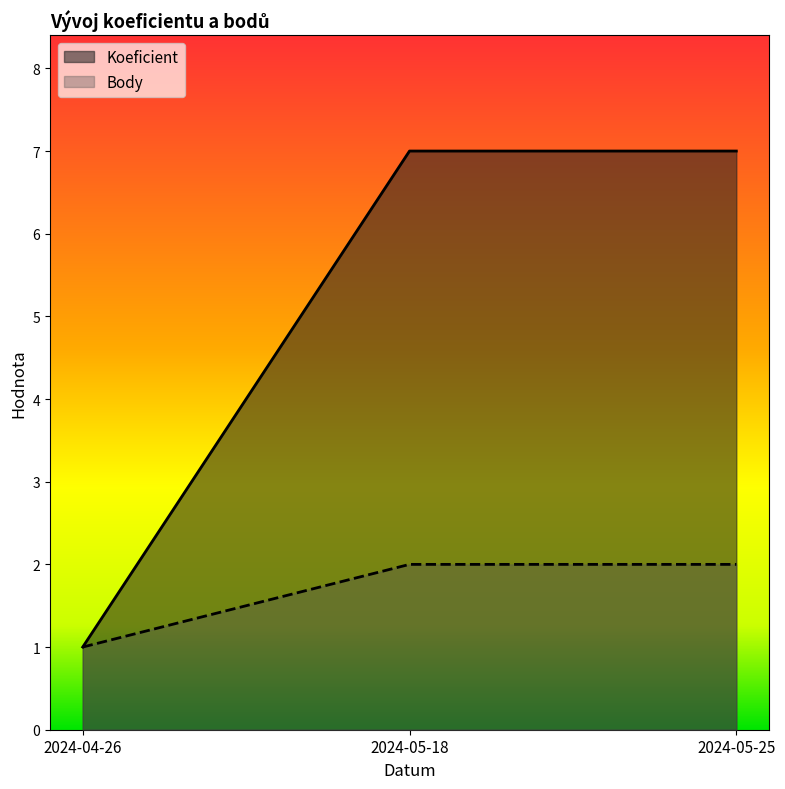

Which label corresponds to the largest value in the chart?

2024-05-18